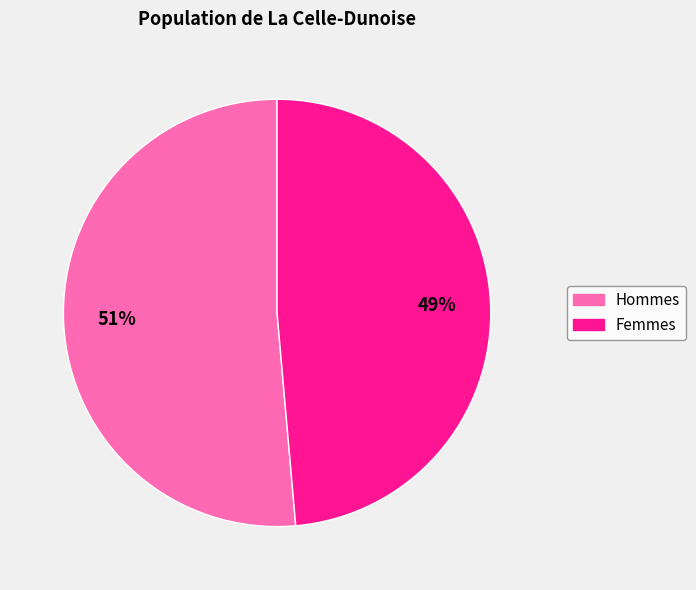

Is there any slice that represents more than half of the pie?

Yes